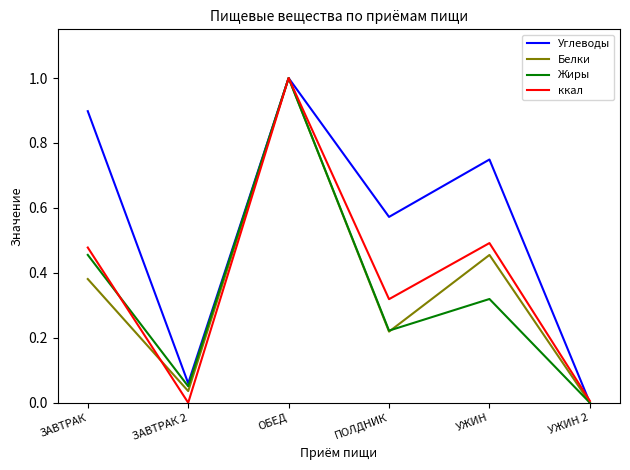

List the labels in order of Углеводы value, smallest first.

УЖИН 2, ЗАВТРАК 2, ПОЛДНИК, УЖИН, ЗАВТРАК, ОБЕД